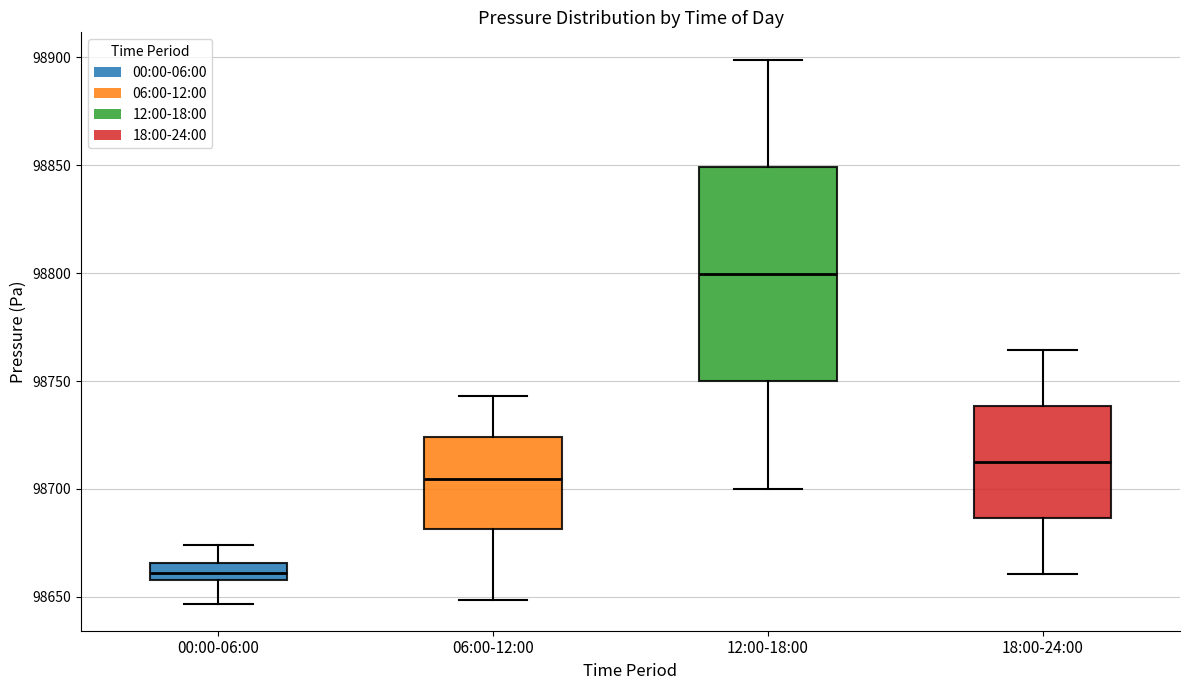

Reading left to right, read every box against the y-axis: the position of its median line, the range the box covers, and the ends of its whiskers. The values are not printed on the chart, so give them approximately, as read against the axis.

00:00-06:00: median 98660 (inside the box), box 98660 to 98665, whiskers 98645 to 98675
06:00-12:00: median 98705, box 98680 to 98725, whiskers 98650 to 98745
12:00-18:00: median 98800, box 98750 to 98850, whiskers 98700 to 98900
18:00-24:00: median 98710, box 98685 to 98740, whiskers 98660 to 98765